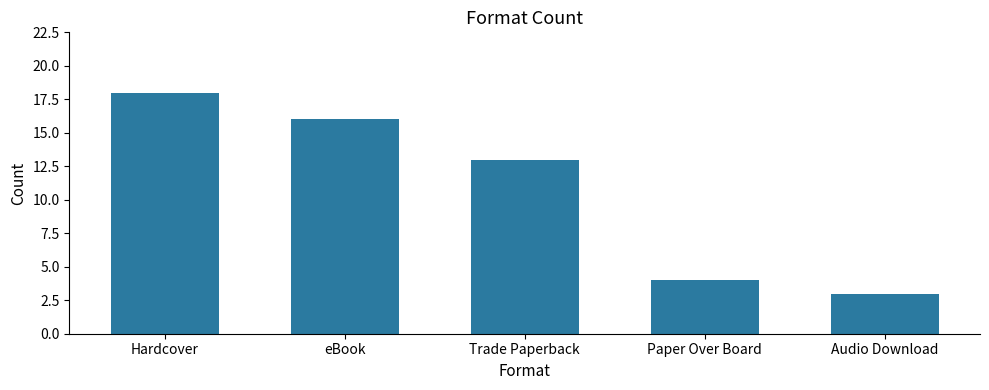

Reading left to right, transcribe all the data shown in this chart.

18	16	13	4	3